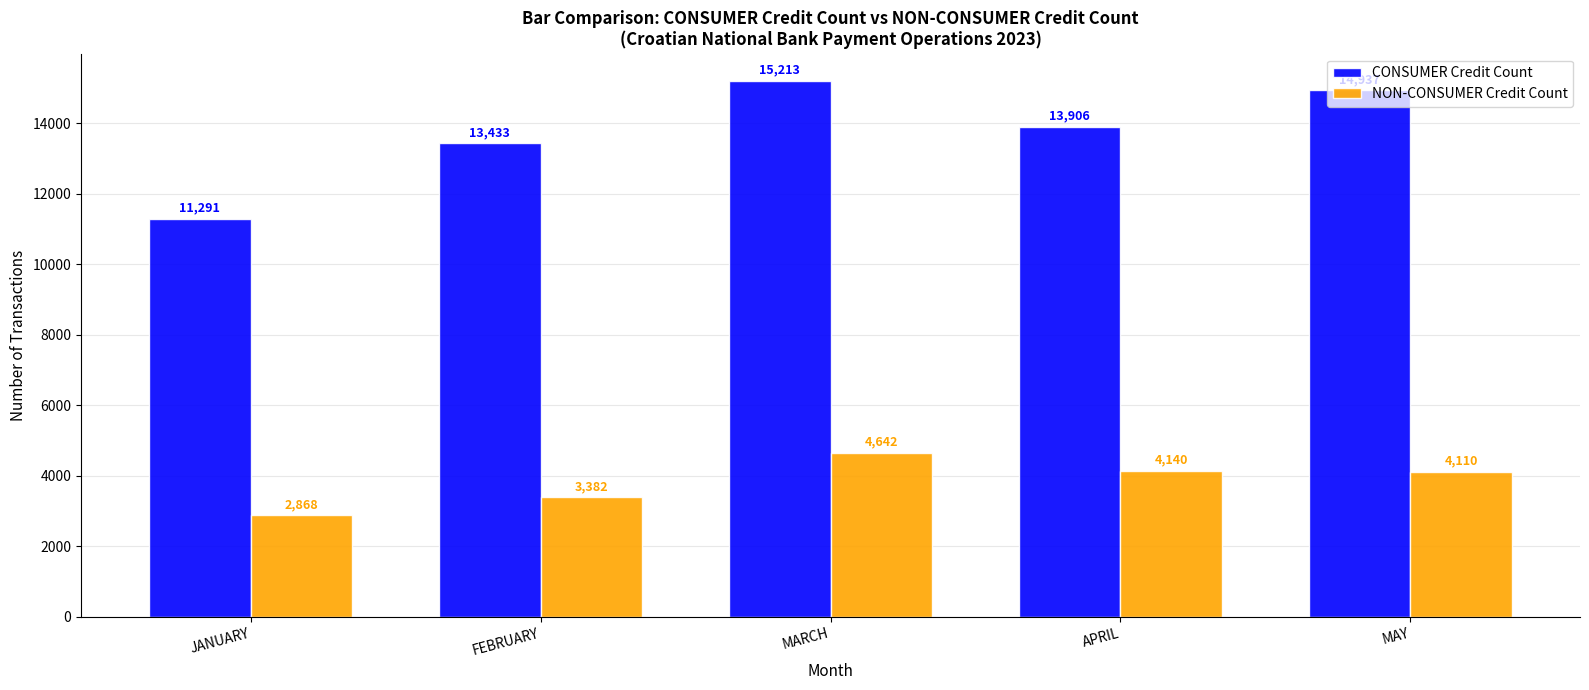

Which series has the largest total across all categories?

CONSUMER Credit Count